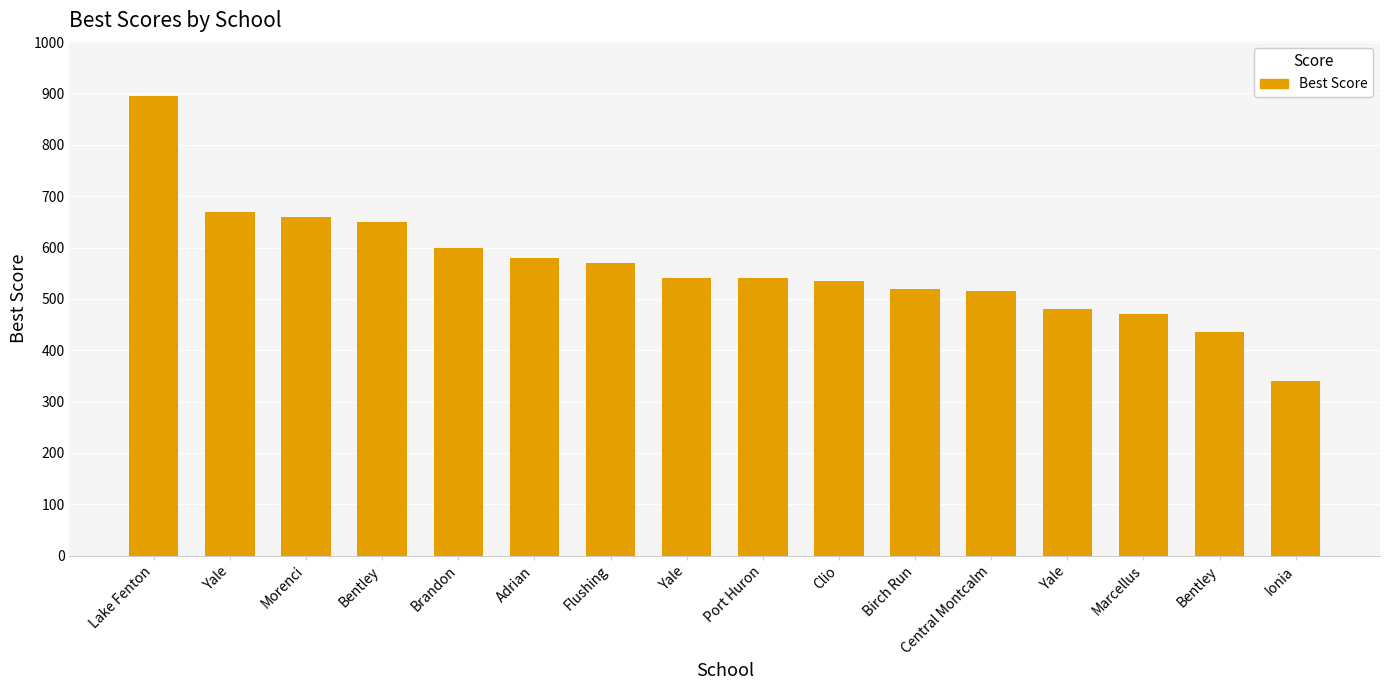

What is the value of the 5th bar from the left?

600